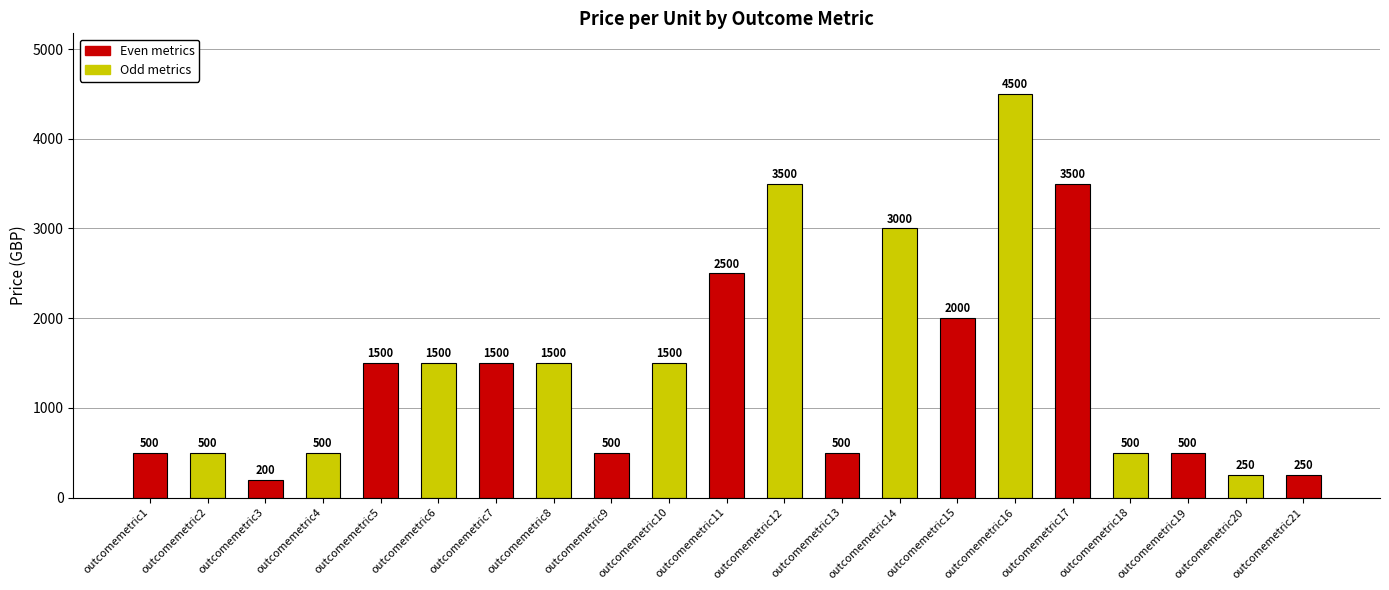

What is the greatest value displayed?

4500